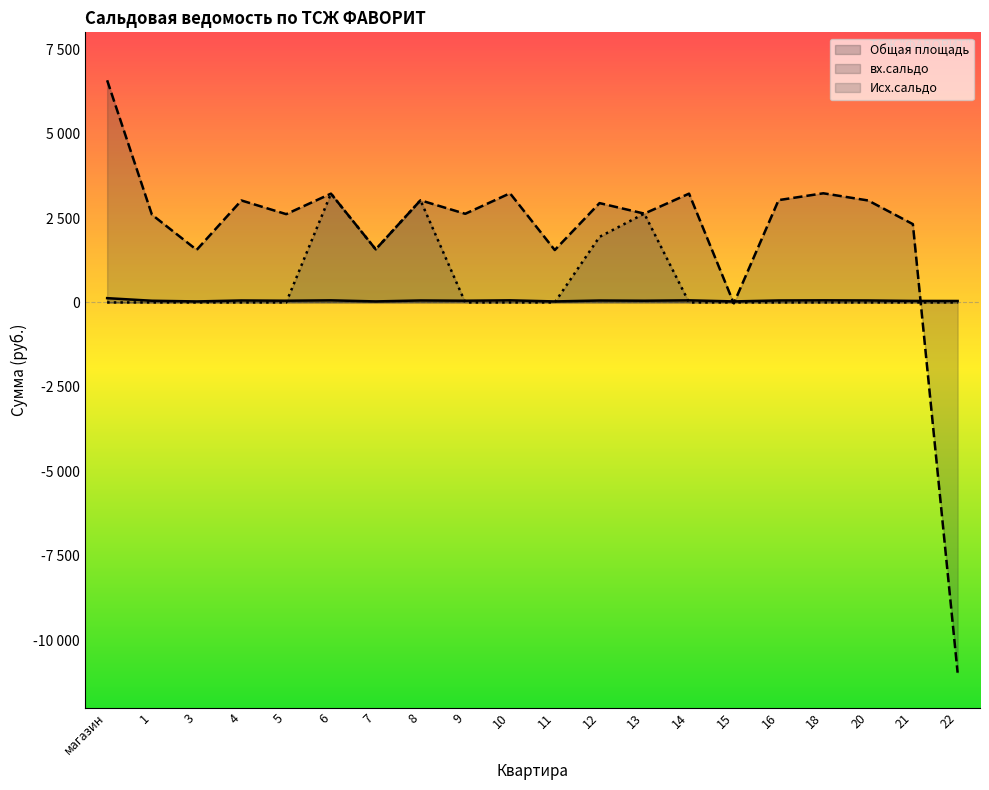

What is the sum of the Общая площадь values at 12 and 8?

115.0